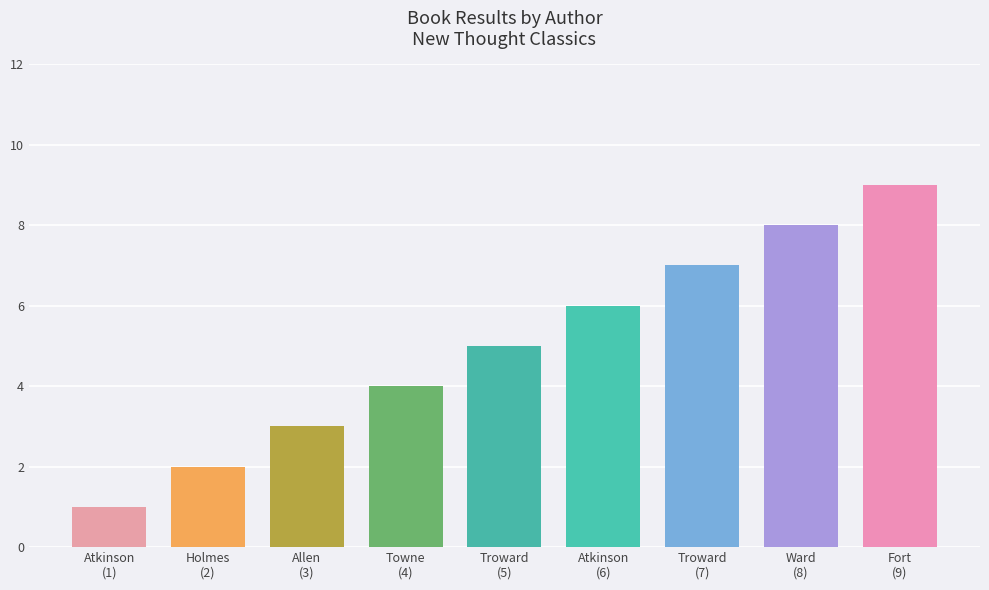

What is the approximate value at William Walker Atkinson?

6